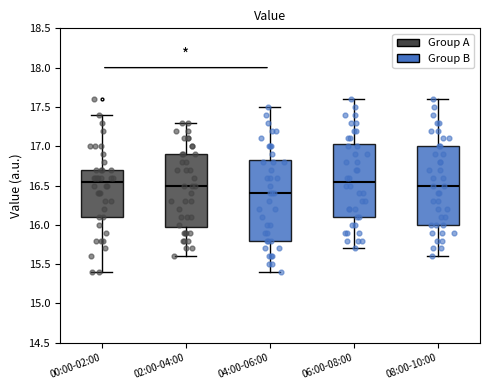

Reading left to right, read every box against the y-axis: the position of its median line, the range the box covers, and the ends of its whiskers. The values are not printed on the chart, so give them approximately, as read against the axis.

00:00-02:00: median 16.55, box 16.10 to 16.70, whiskers 15.40 to 17.40
02:00-04:00: median 16.50, box 16.00 to 16.90, whiskers 15.60 to 17.30
04:00-06:00: median 16.40, box 15.80 to 16.85, whiskers 15.40 to 17.50
06:00-08:00: median 16.55, box 16.10 to 17.05, whiskers 15.70 to 17.60
08:00-10:00: median 16.50, box 16.00 to 17.00, whiskers 15.60 to 17.60